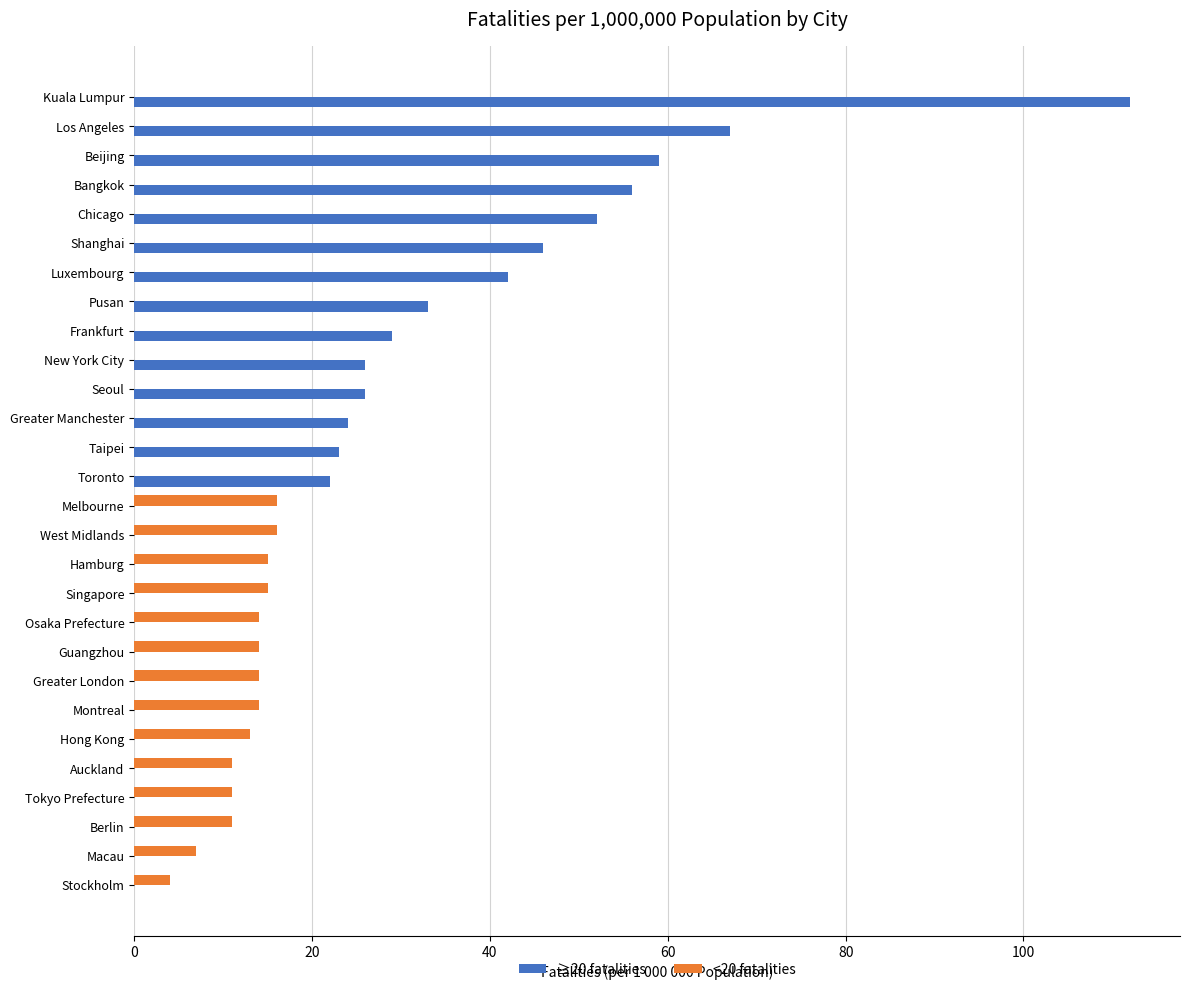

Is it true that <20 fatalities equals 14 at Guangzhou?

True